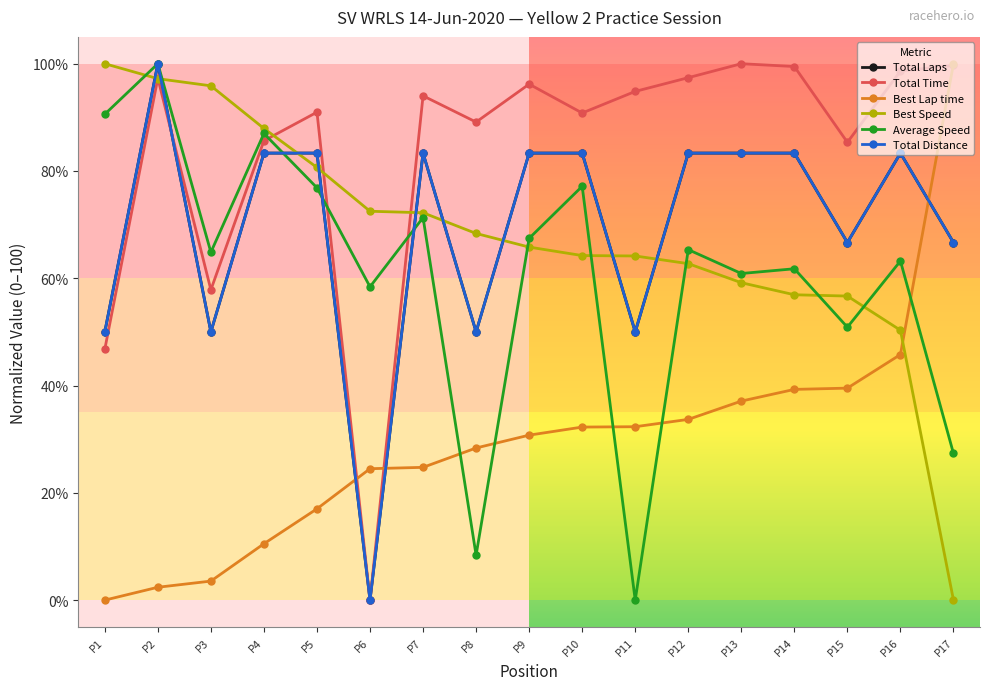

What is the maximum value shown in the chart?

100.0